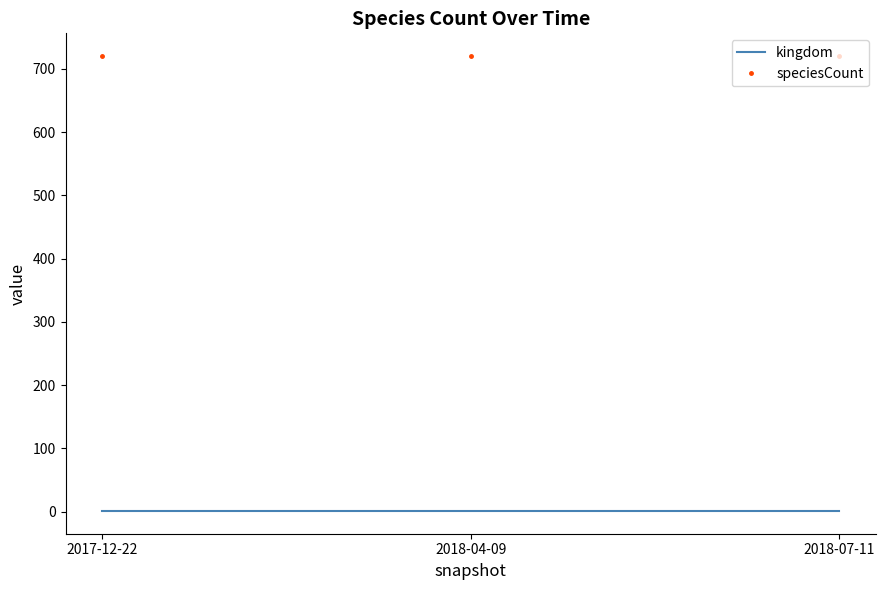

What position from the left is 2018-04-09?

2